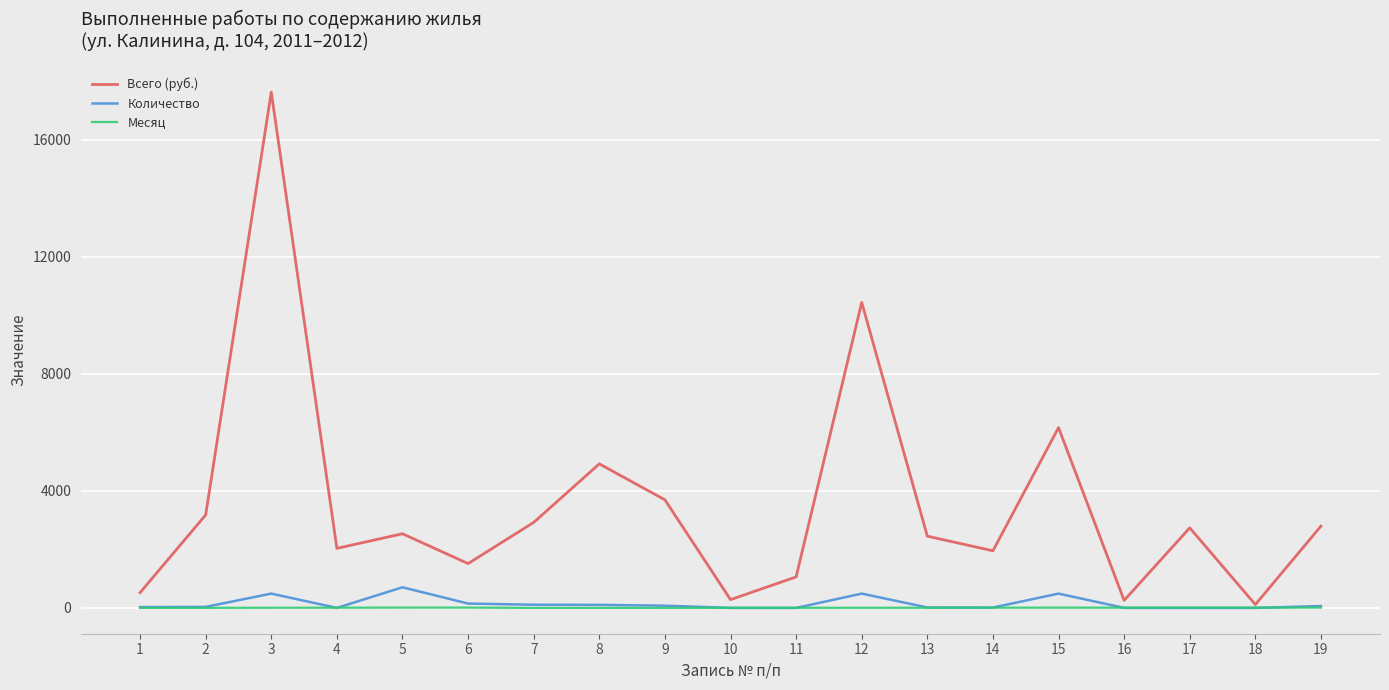

Rank the series by their maximum value, from lowest to highest.

Месяц, Количество, Всего (руб.)